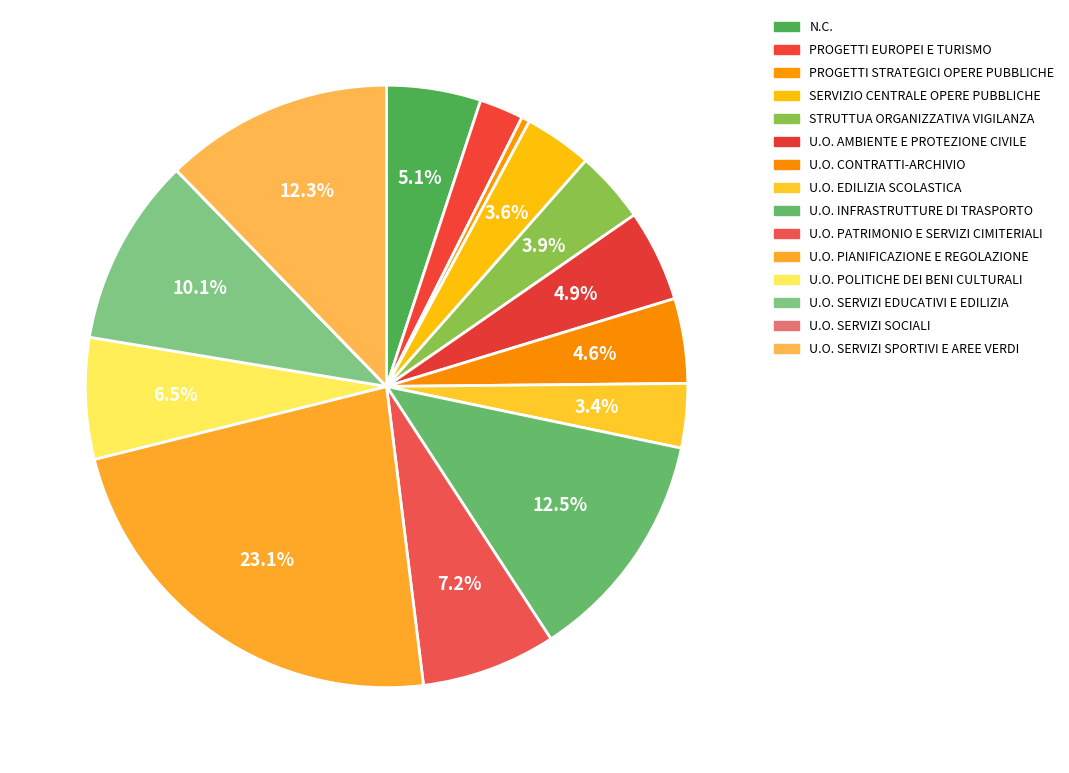

To the nearest percent, what portion does U.O. PIANIFICAZIONE E REGOLAZIONE represent?

23%